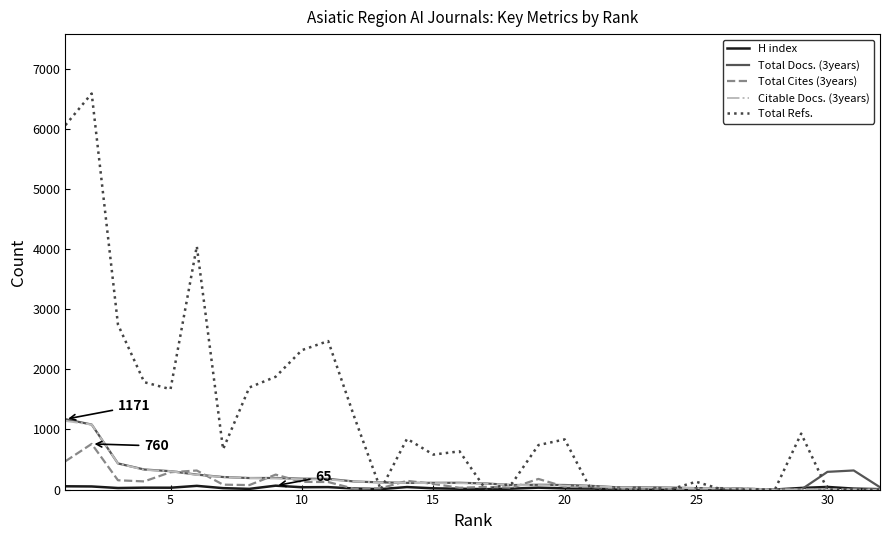

Which series has the largest total across all categories?

Total Refs.